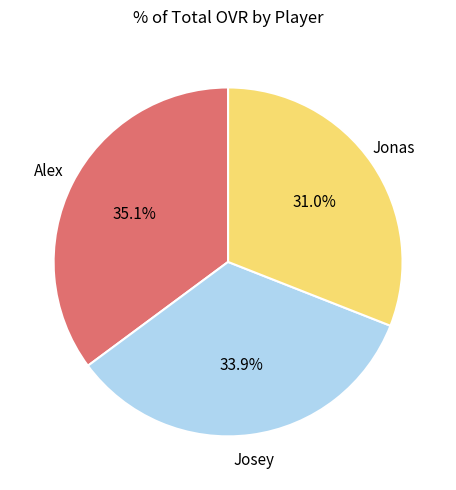

What is the total percentage of Josey and Alex?

69.0%